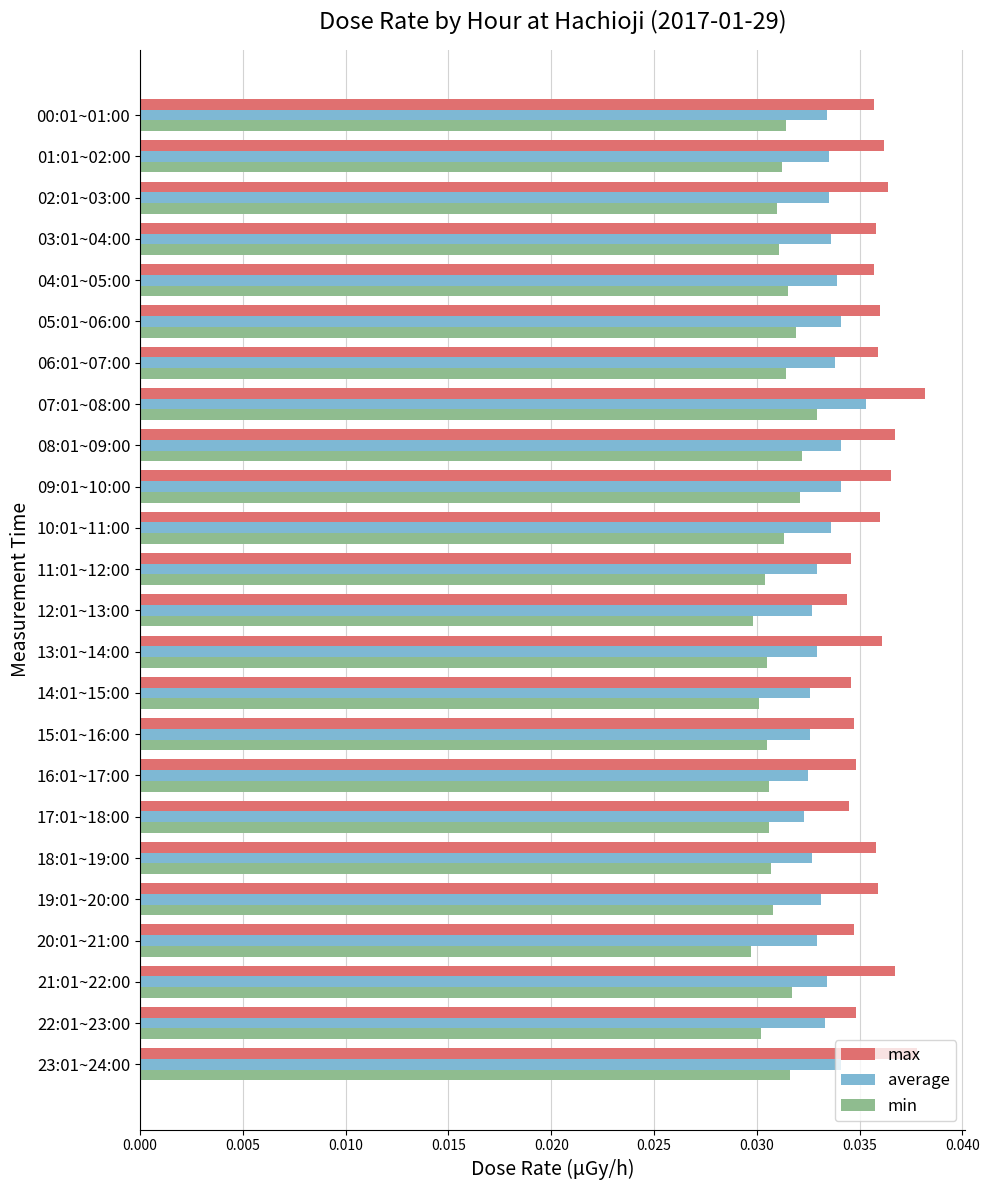

Count the average values in the range 0 to 1.

24